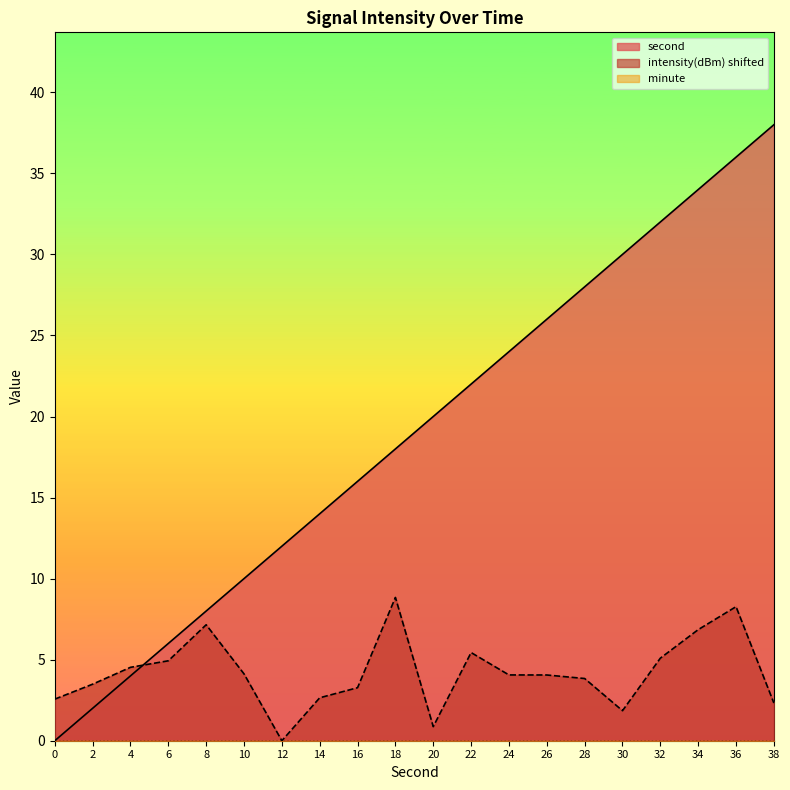

Rank the categories by intensity value from highest to lowest.

18, 36, 8, 34, 22, 32, 6, 4, 10, 24, 26, 28, 2, 16, 14, 0, 38, 30, 20, 12